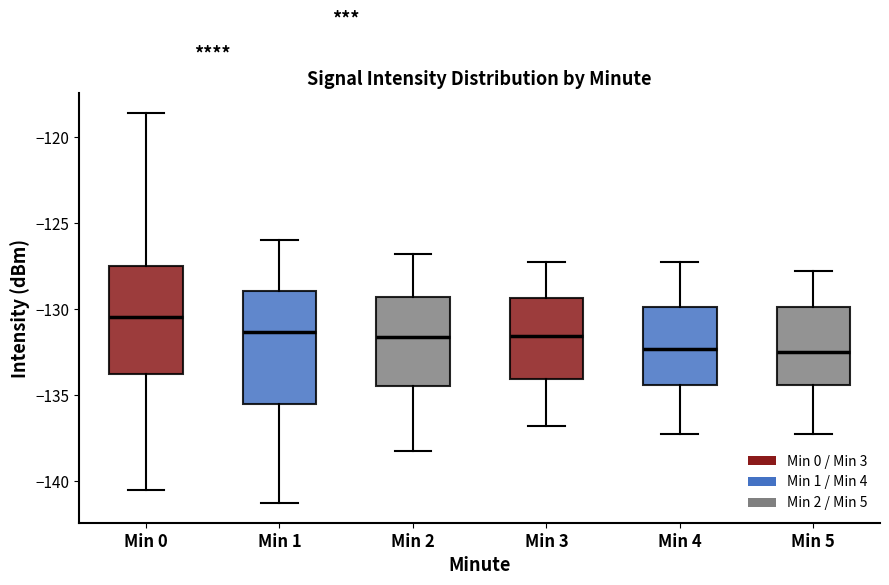

Where does the median line of the box for Min 5 sit on the y-axis? The values are not printed on the chart, so give them approximately, as read against the axis.

-132.5